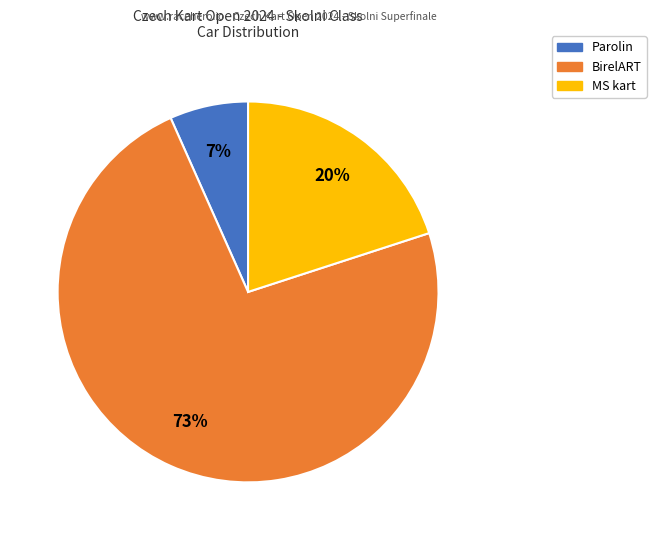

To the nearest percent, what is the combined percentage of BirelART and MS kart?

93%